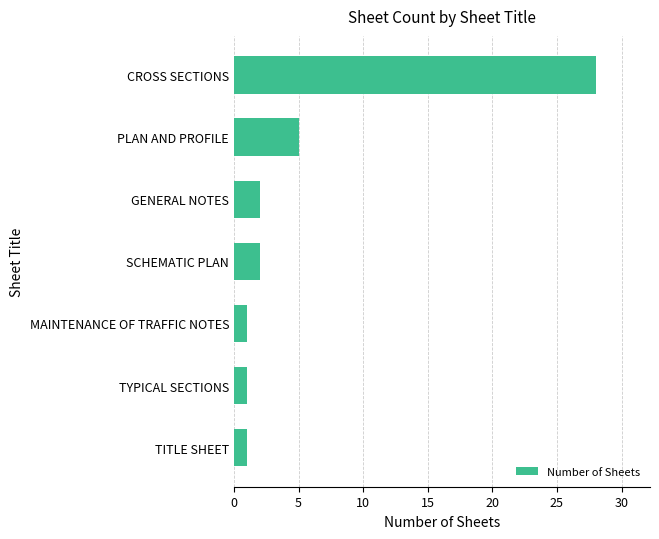

Reading bottom to top, extract all data points from this chart.

1	1	1	2	2	5	28